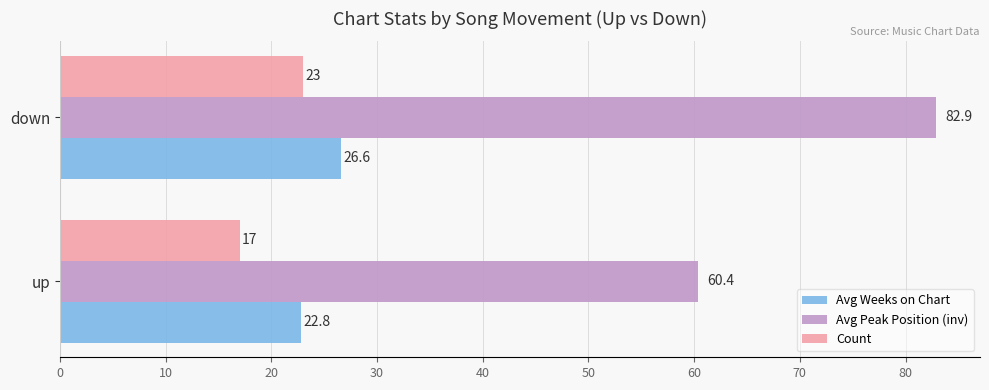

Which series has the largest range (max minus min)?

Avg Peak Position (inv)